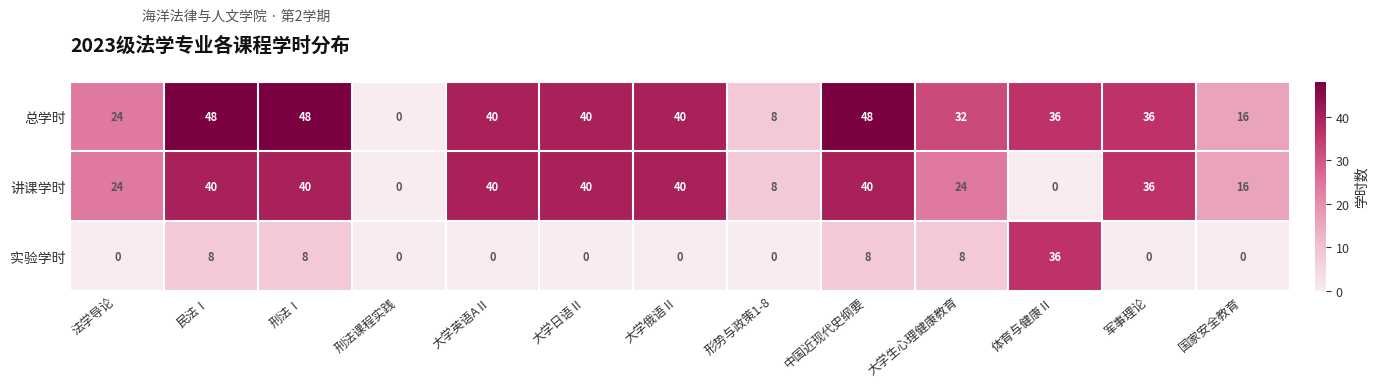

List the series in order of their peak value, highest first.

总学时, 讲课学时, 实验学时